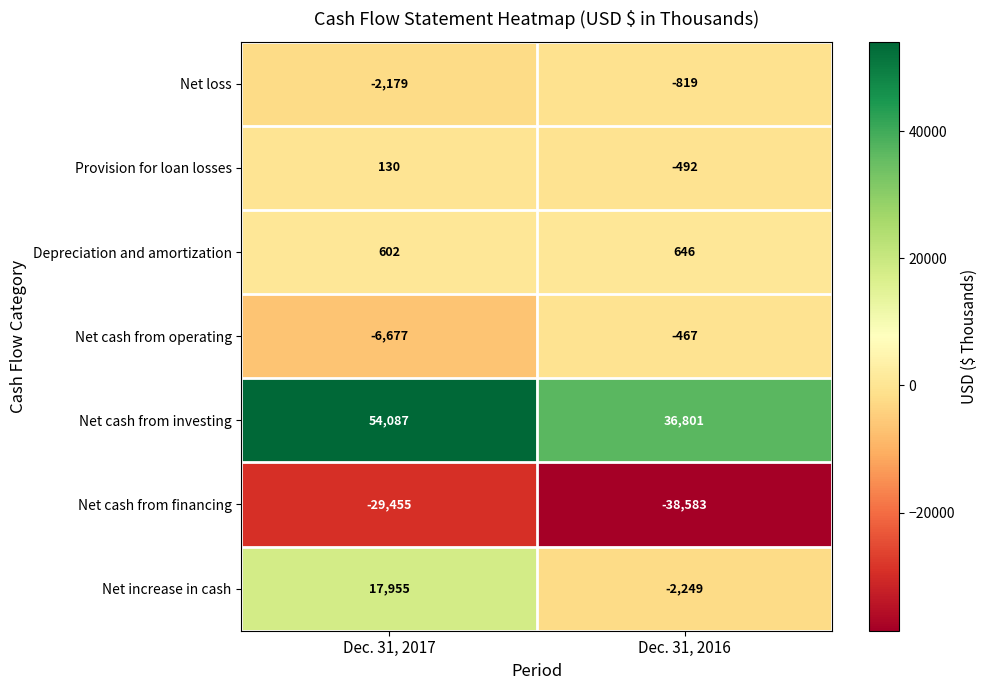

True or false: Net cash from investing has a value of 54087 at Dec. 31, 2017.

True